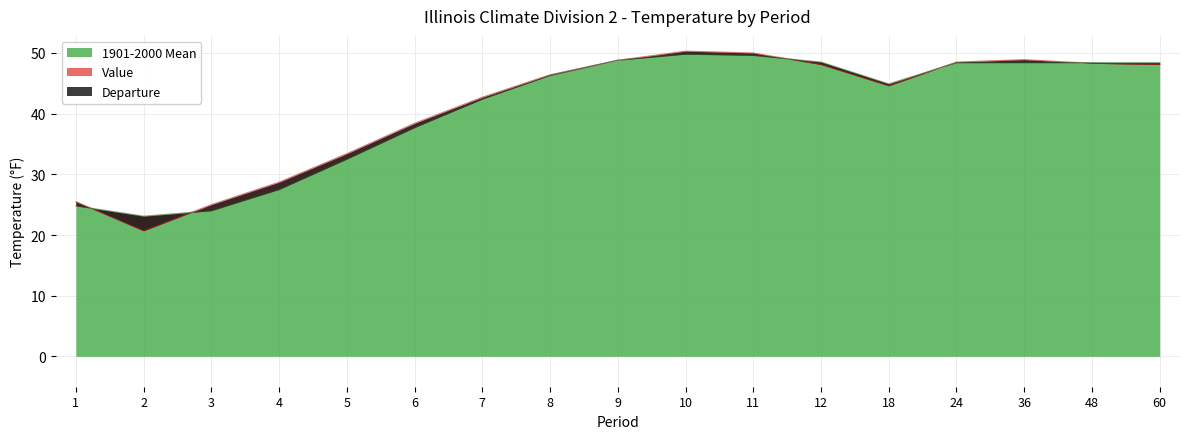

Reading left to right, extract all data points from this chart.

Value: 25.5	20.7	25.0	28.7	33.4	38.4	42.7	46.4	48.8	50.3	50.0	48.1	44.6	48.5	48.9	48.3	48.1
1901-2000 Mean: 24.8	23.1	24.0	27.5	32.5	37.7	42.4	46.3	48.8	49.8	49.6	48.5	44.9	48.4	48.4	48.4	48.4